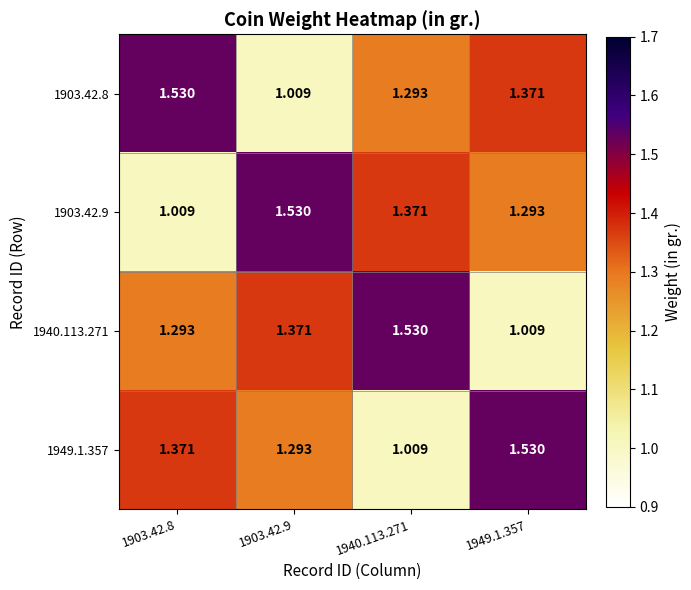

Is the value of 1949.1.357 at 1903.42.9 greater than the value of 1903.42.8 at 1949.1.357?

No